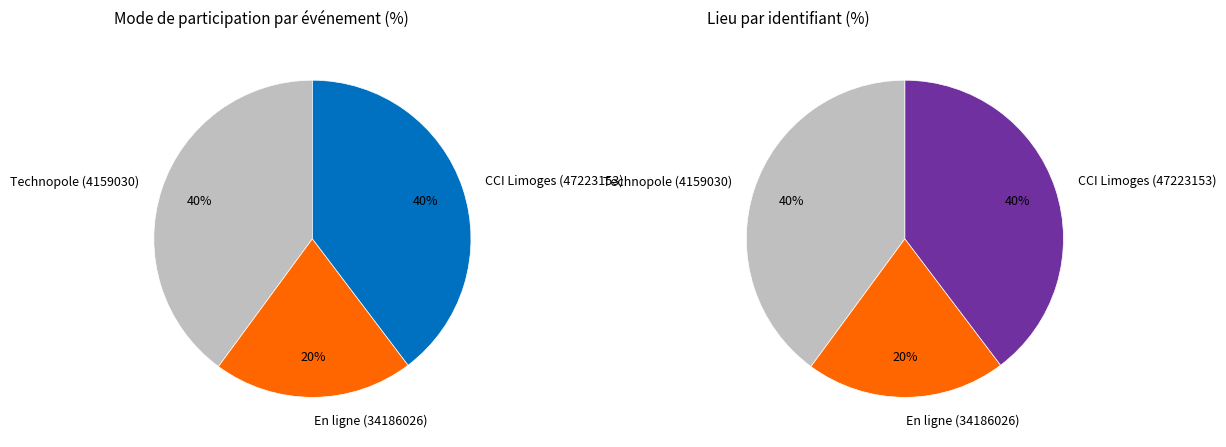

Is there any slice that represents more than half of the pie?

No